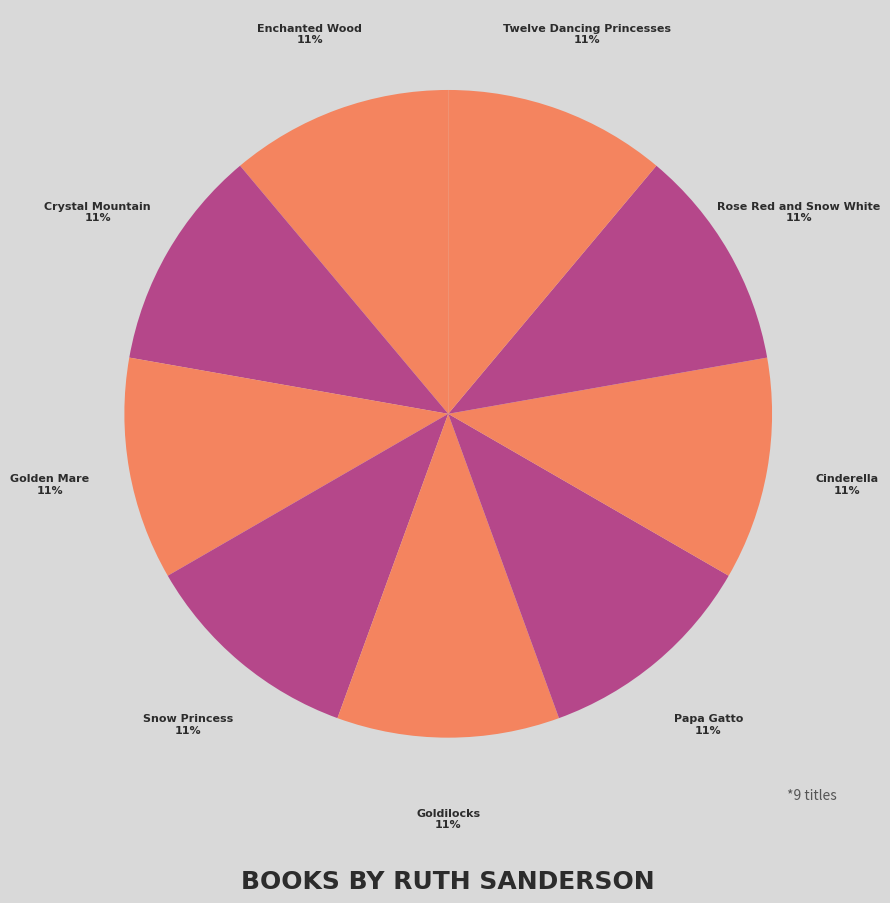

Which category has the smallest portion of the pie?

Crystal Mountain